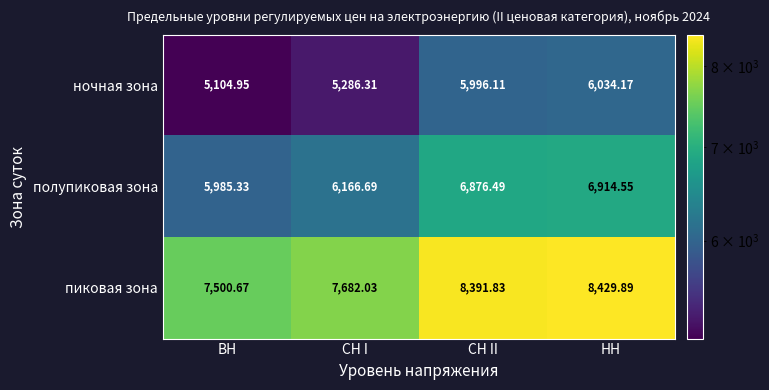

At which category is the sum across all series the highest?

НН